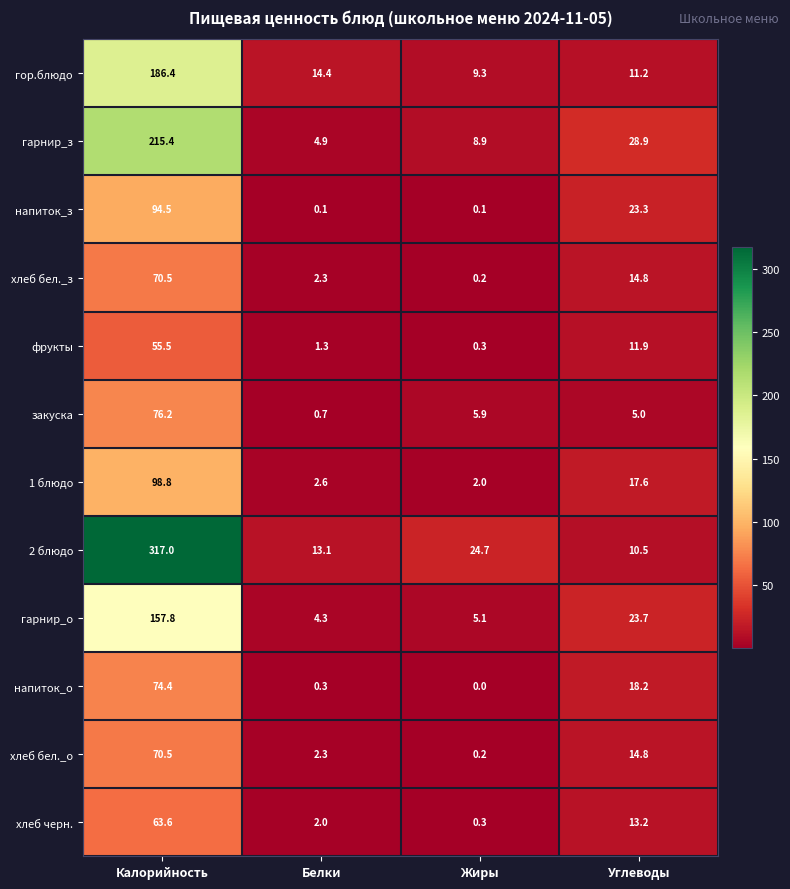

Which category has the highest value in the фрукты series?

Калорийность